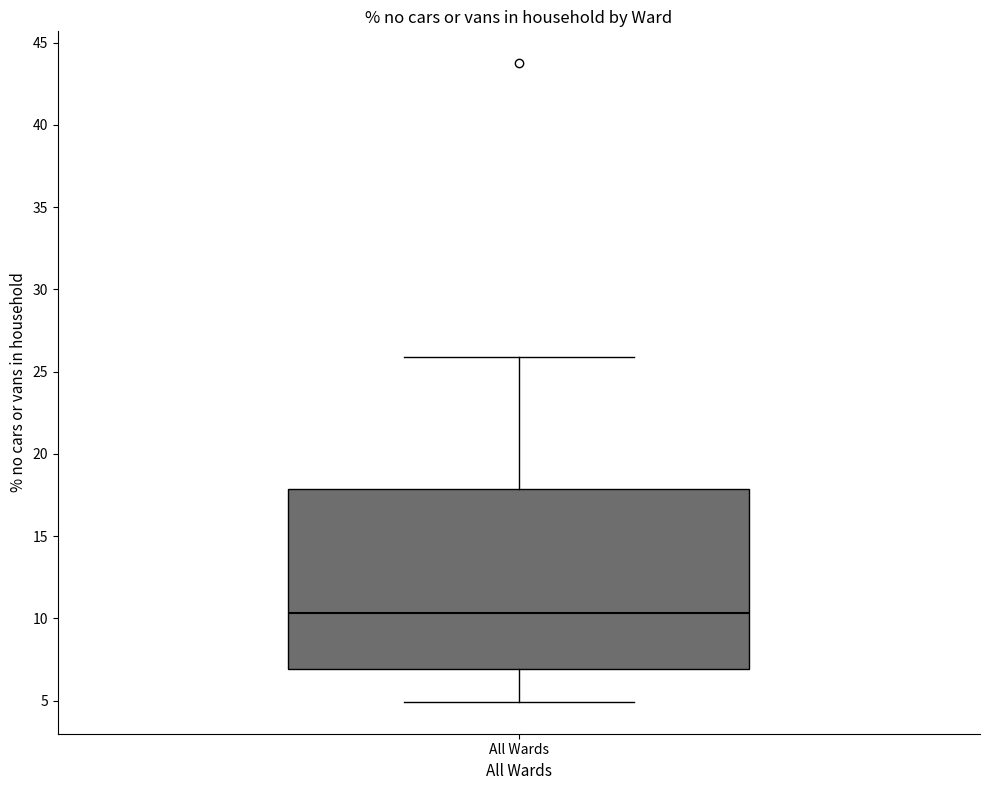

Transcribe this box plot: give where the median line is, the range the box spans, and where the two whiskers end, as read against the y-axis. The values are not printed on the chart, so give them approximately, as read against the axis.

median 10.5, box 7.0 to 18.0, whiskers 5.0 to 26.0